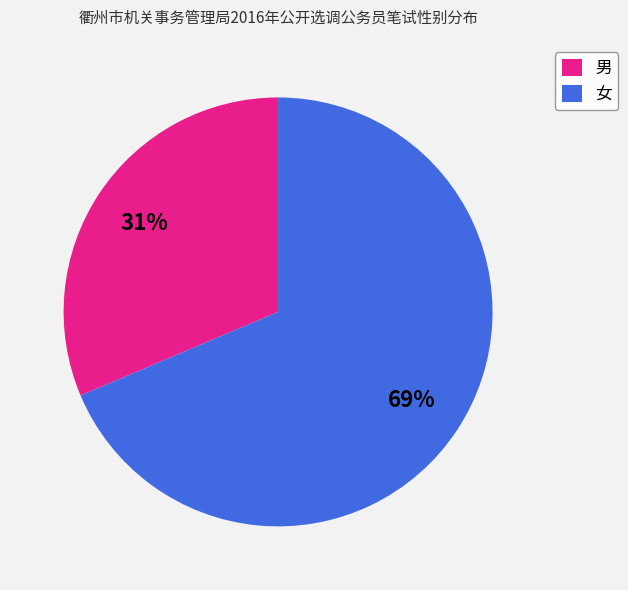

To the nearest percent, what is the average slice percentage?

50%